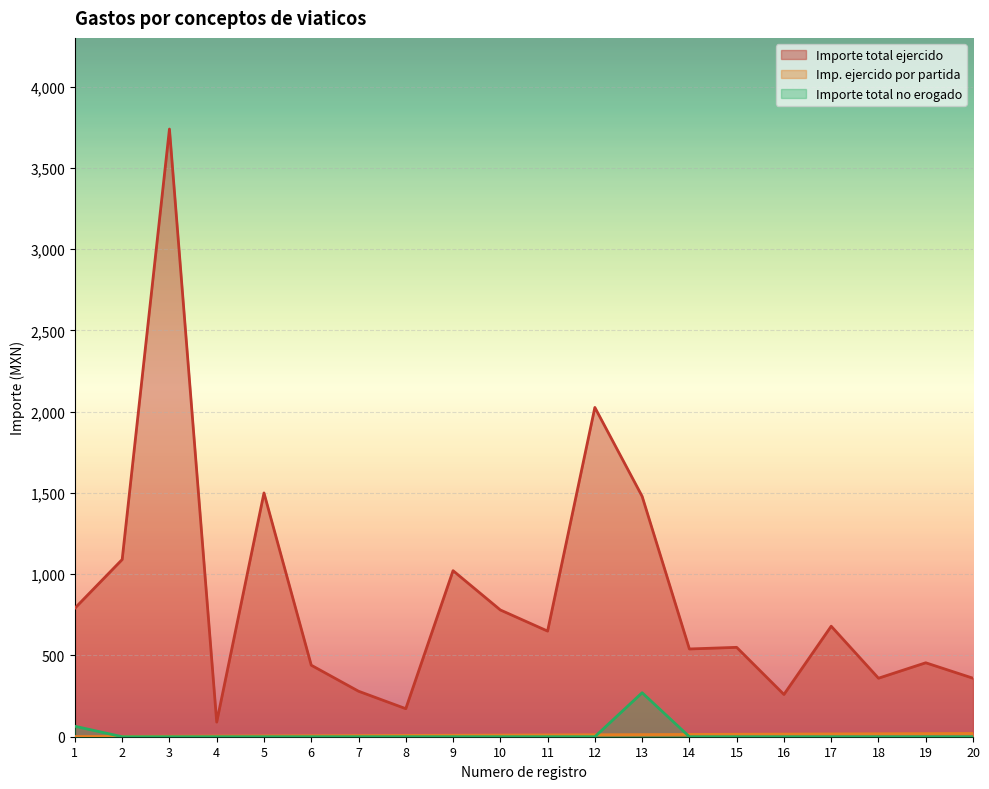

Where is Importe total no erogado nearest to the value 135?

1